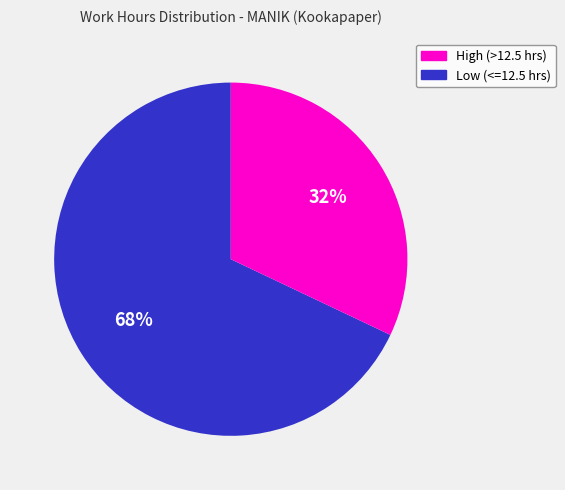

Is there any slice that represents more than half of the pie?

Yes